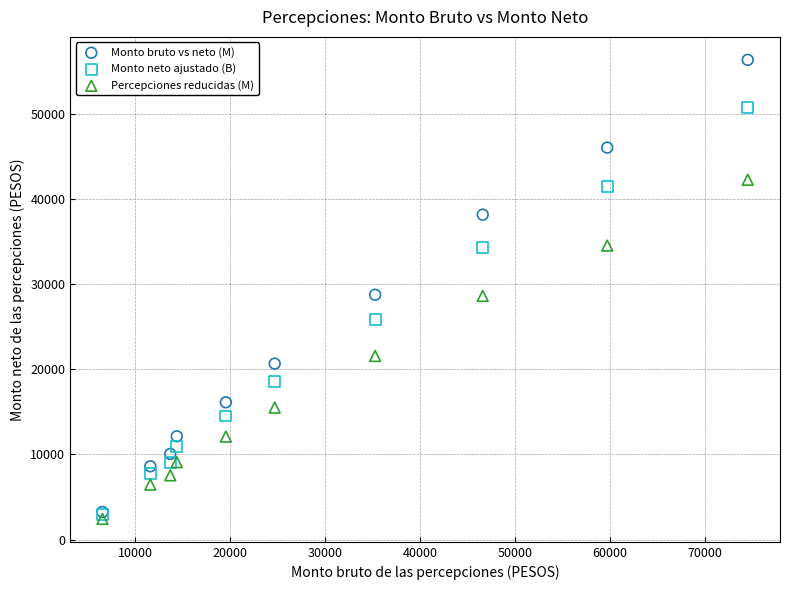

In the Percepciones reducidas (M) series, what Y value is closest to 22350?

21569.3